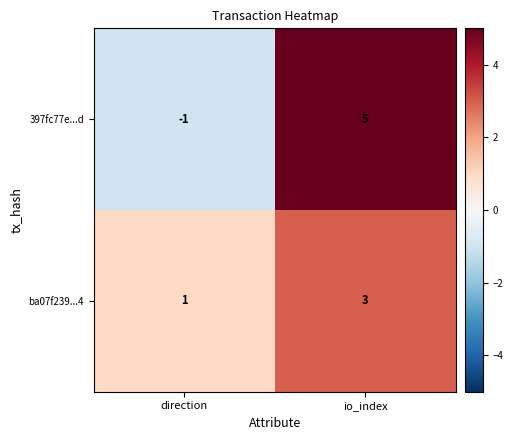

At io_index, list the series in order from smallest to largest.

ba07f239...4, 397fc77e...d